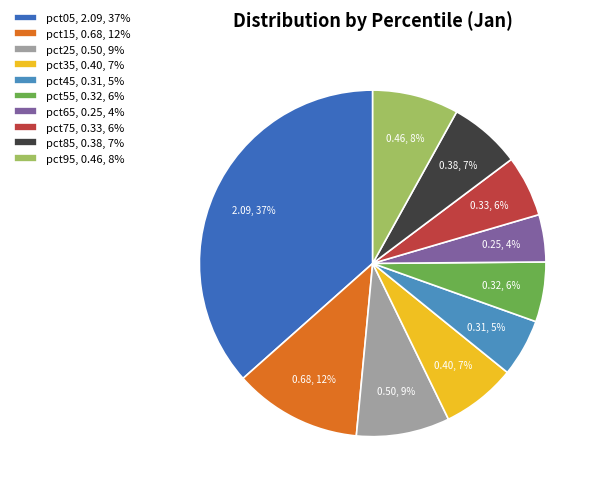

To the nearest percent, what is the average slice percentage?

10%